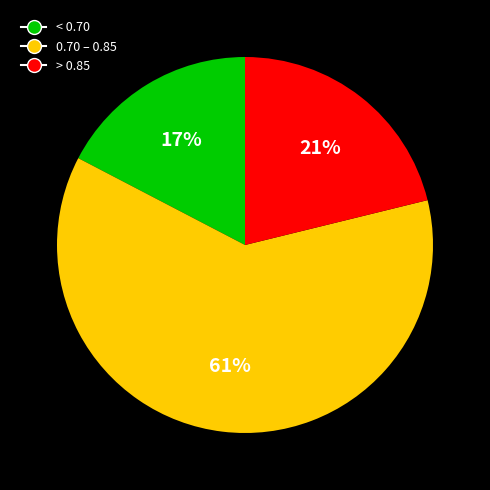

To the nearest percent, what is the difference between the largest and smallest slice percentages?

44%